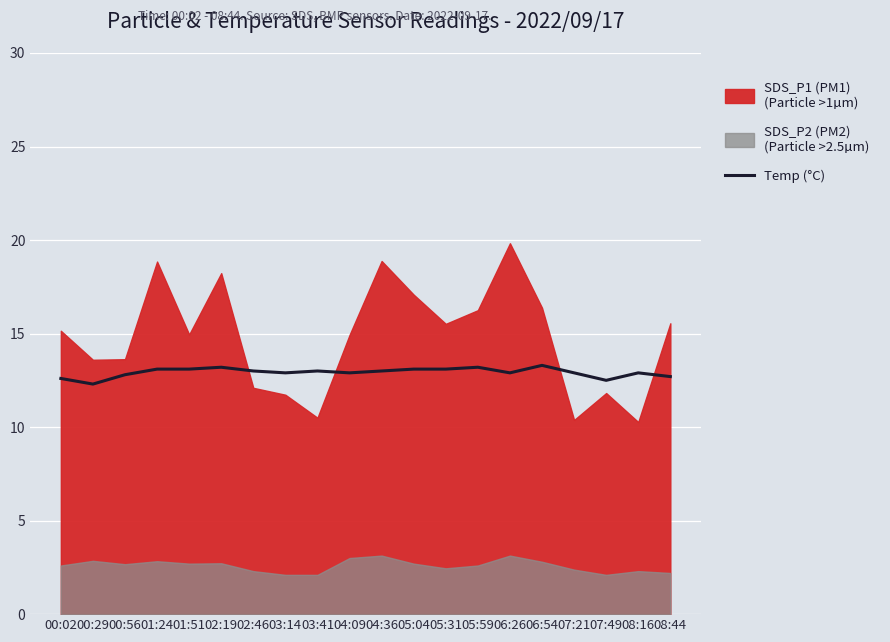

Does the chart display data point markers on the line(s)?

No